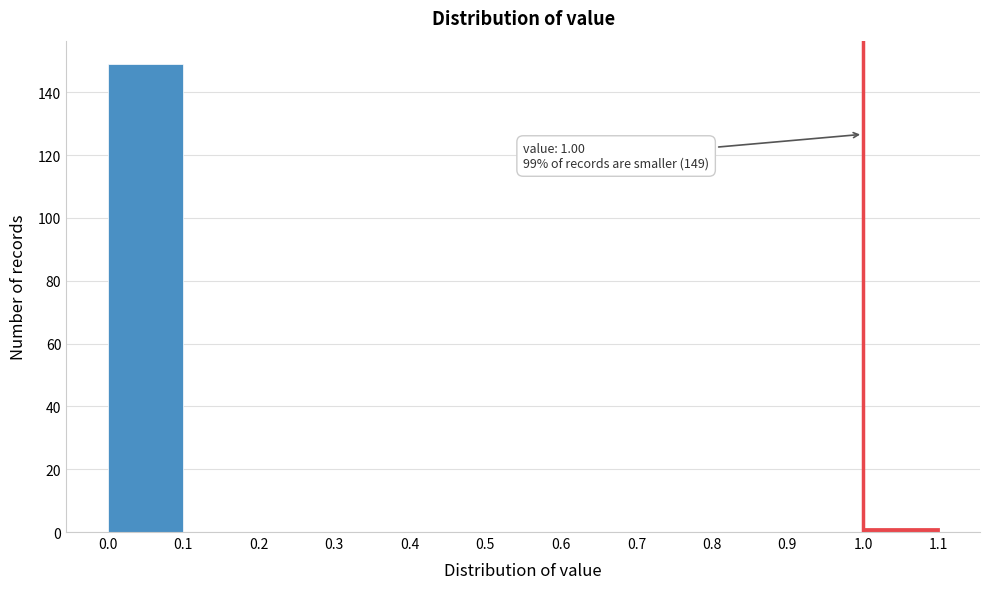

Which range on the x-axis has the tallest bar?

0.0 to 0.1